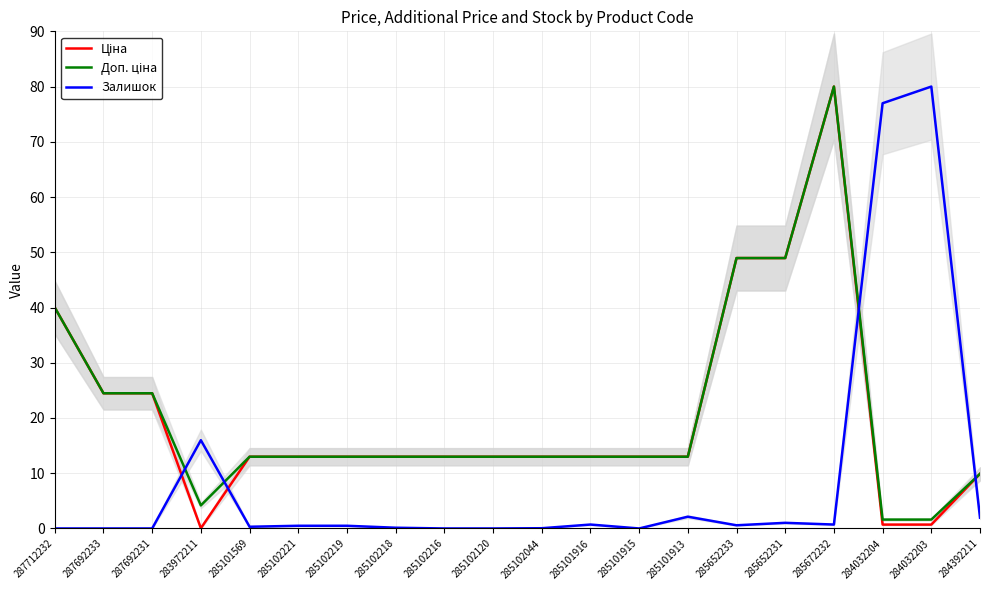

What are all the series names shown in the legend?

Ціна, Доп. ціна, Залишок